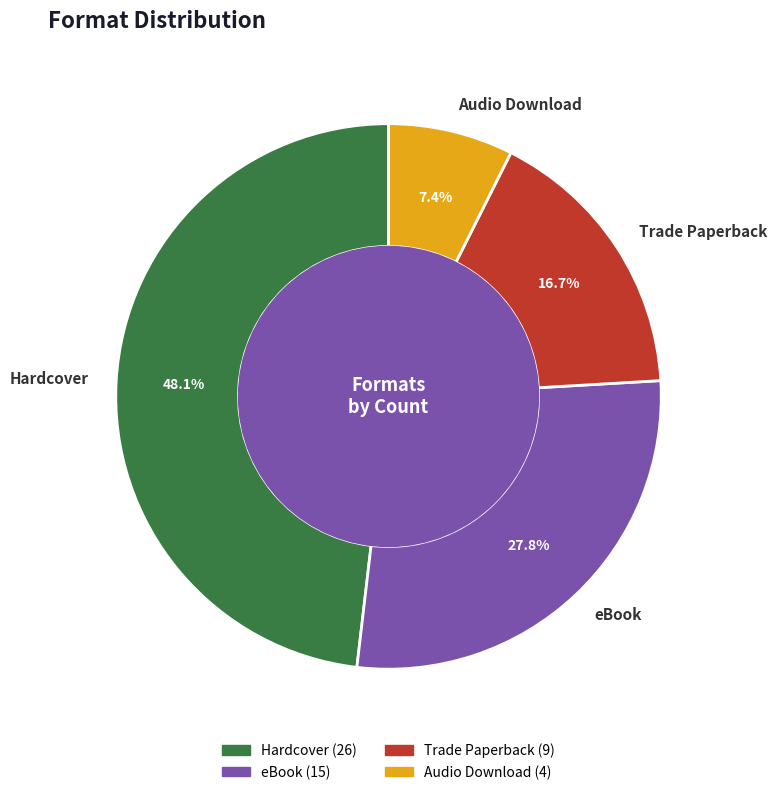

To the nearest percent, what is the average slice percentage?

25%